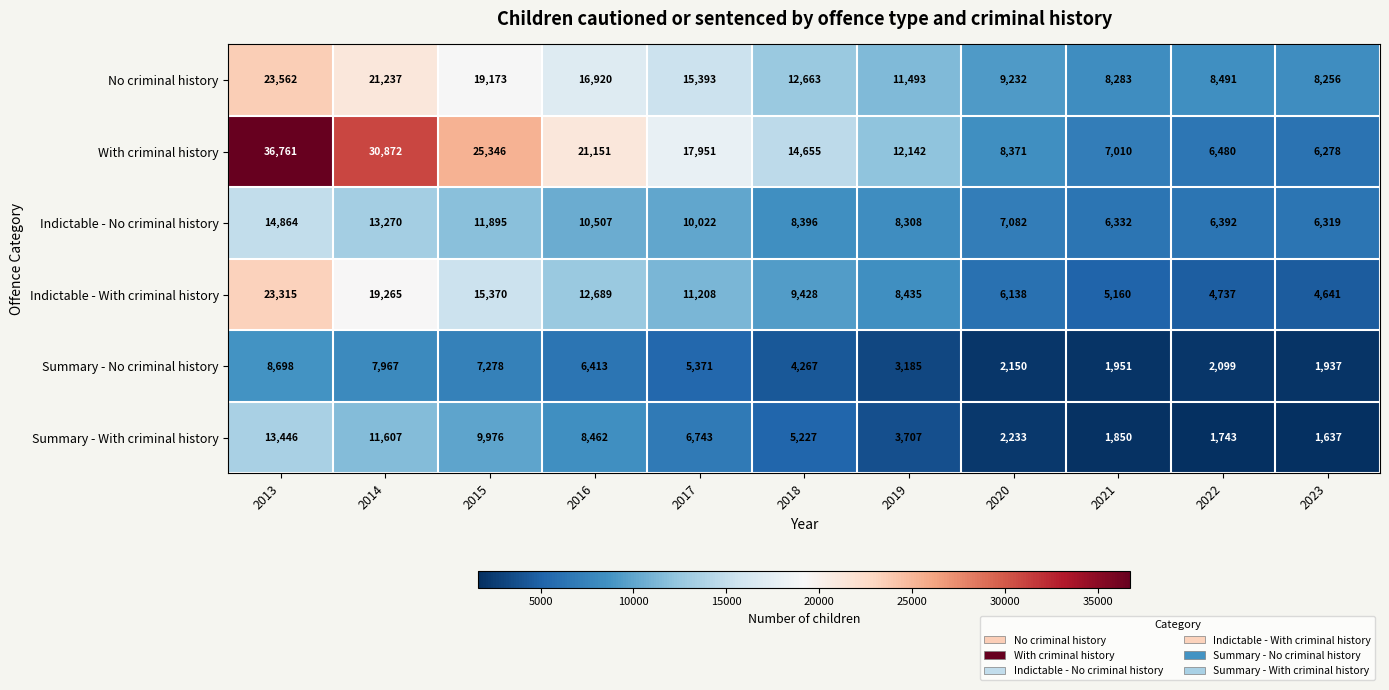

Read the Summary - With criminal history value at 2017.

6743